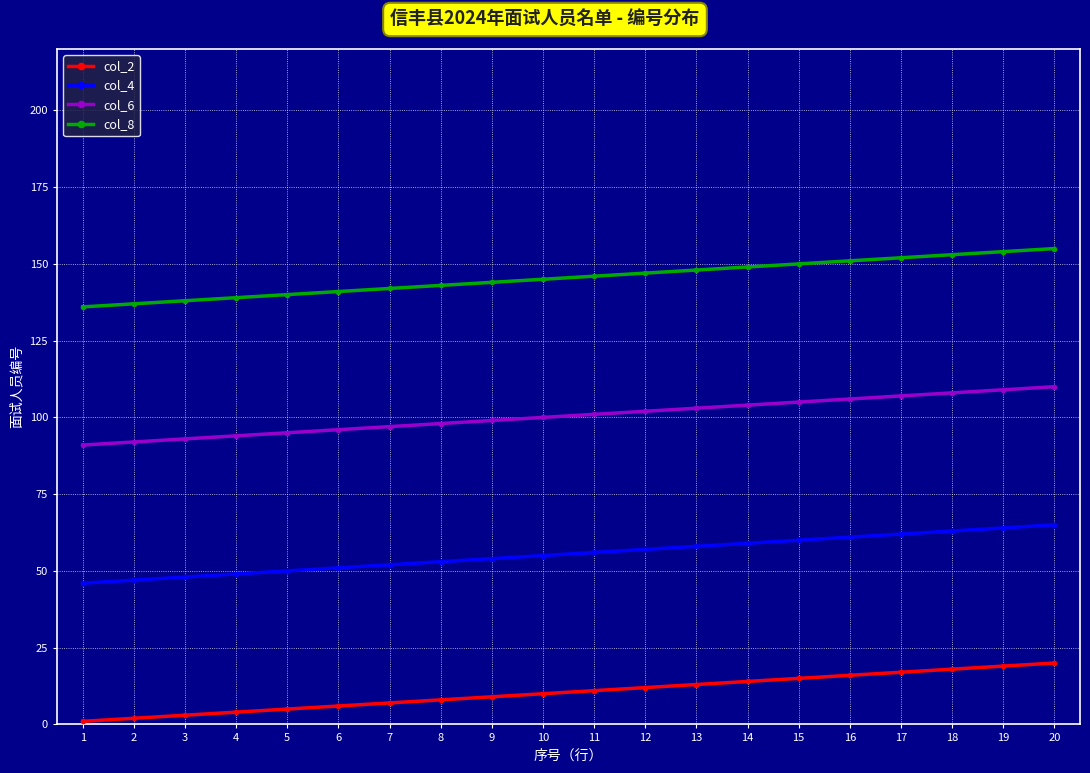

Reading left to right, extract all data points from this chart.

col_2: 1	2	3	4	5	6	7	8	9	10	11	12	13	14	15	16	17	18	19	20
col_4: 46	47	48	49	50	51	52	53	54	55	56	57	58	59	60	61	62	63	64	65
col_6: 91	92	93	94	95	96	97	98	99	100	101	102	103	104	105	106	107	108	109	110
col_8: 136	137	138	139	140	141	142	143	144	145	146	147	148	149	150	151	152	153	154	155